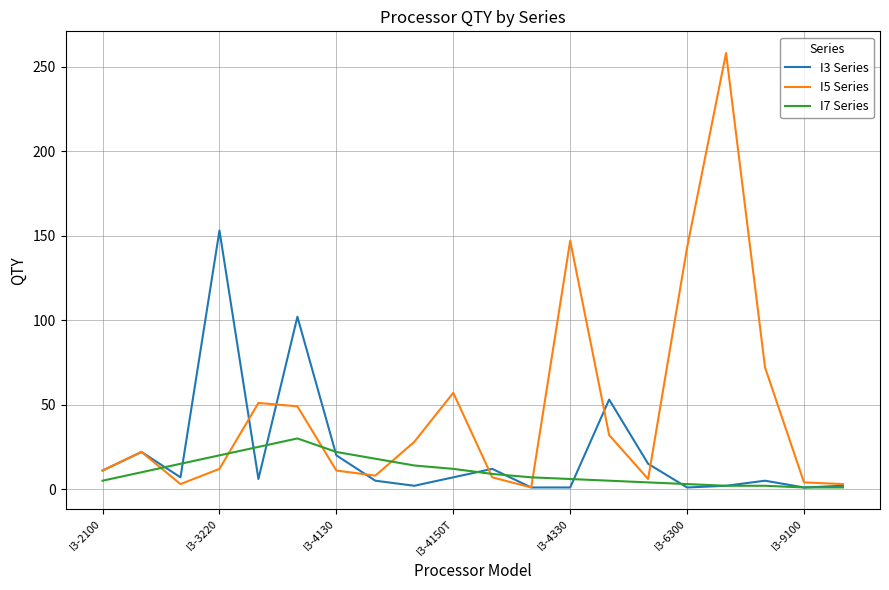

Which series has the largest total across all categories?

I5 Series